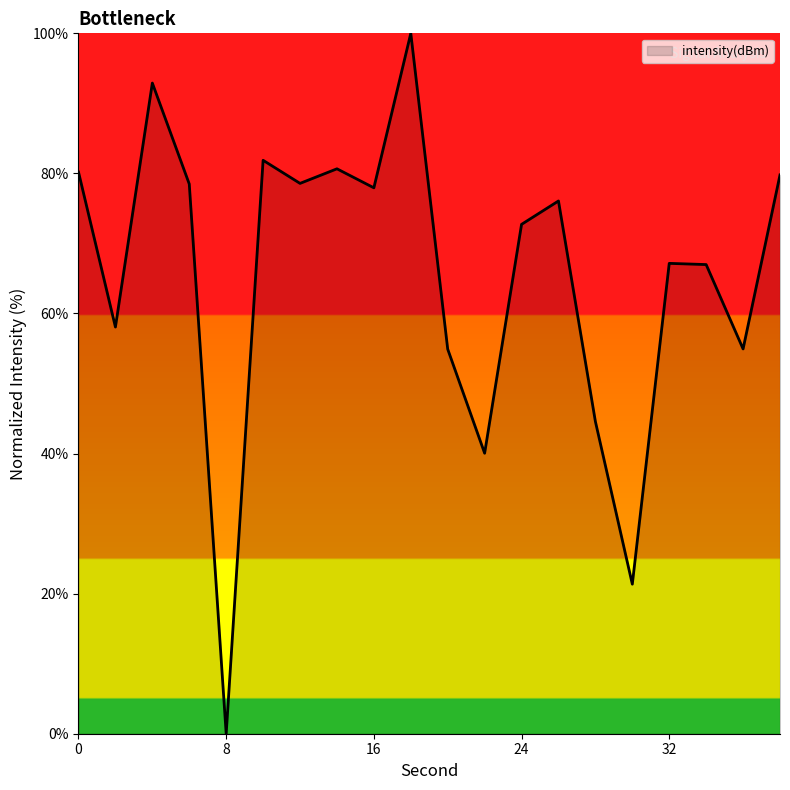

What is the maximum value shown in the chart?

100.0